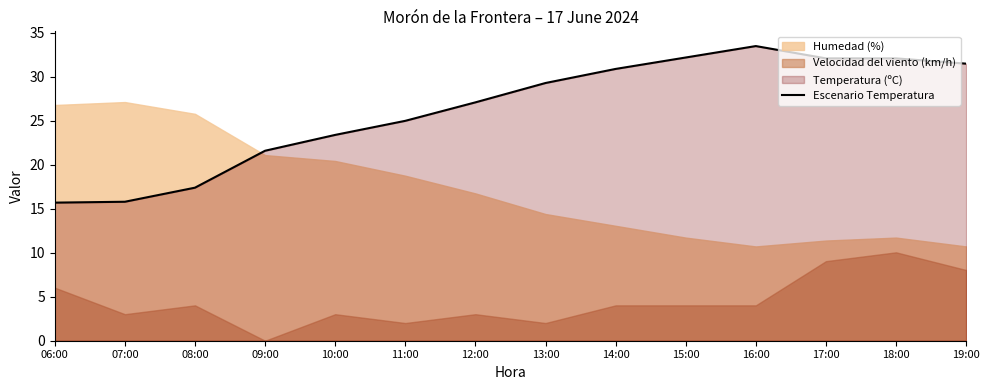

True or false: there are more than 2 points higher than both neighbors.

False